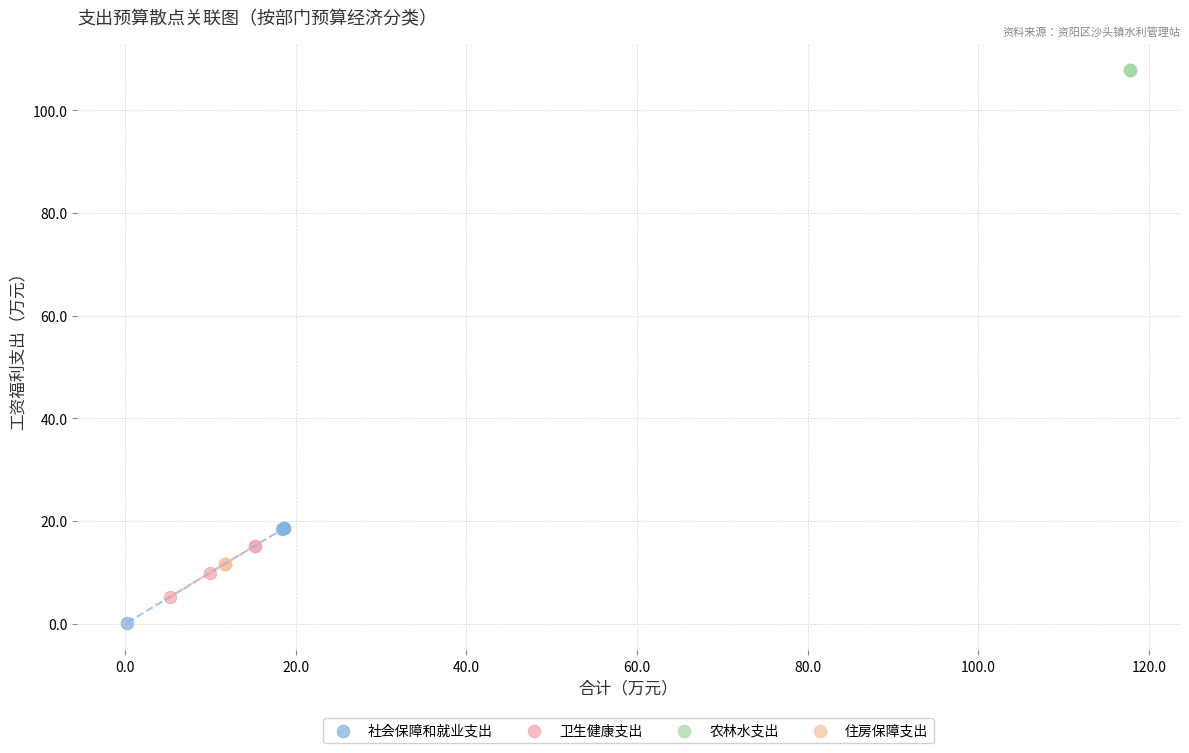

Which series contains the highest Y value?

农林水支出